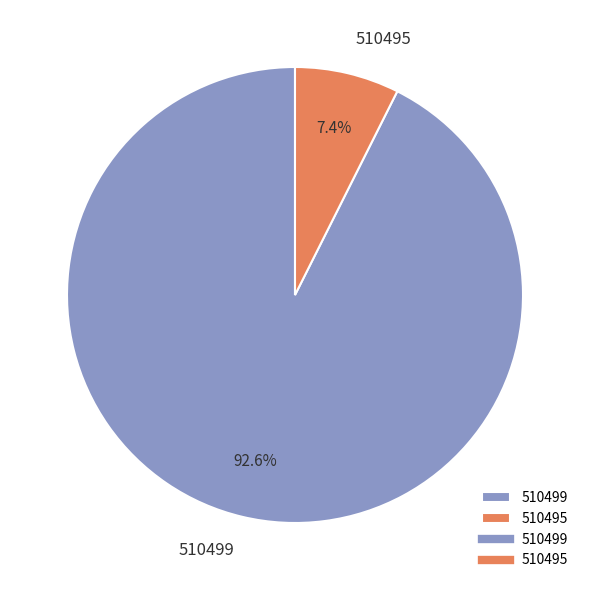

Combined, do 510499 and 510495 account for over 50%?

Yes